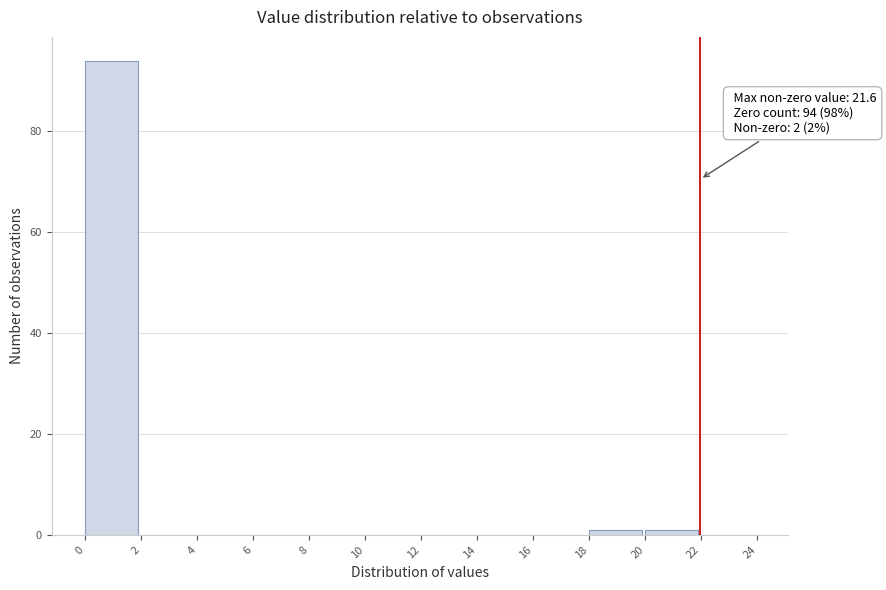

Reading left to right, extract all data points from this chart.

0=94	2=0	4=0	6=0	8=0	10=0	12=0	14=0	16=0	18=1	20=1	22=0